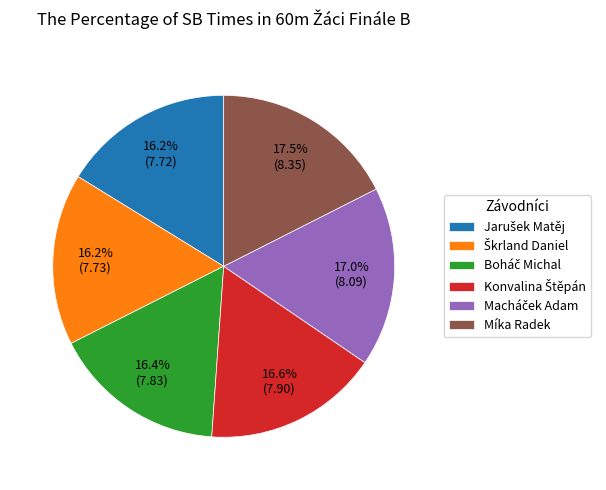

Is there a majority slice in this chart?

No